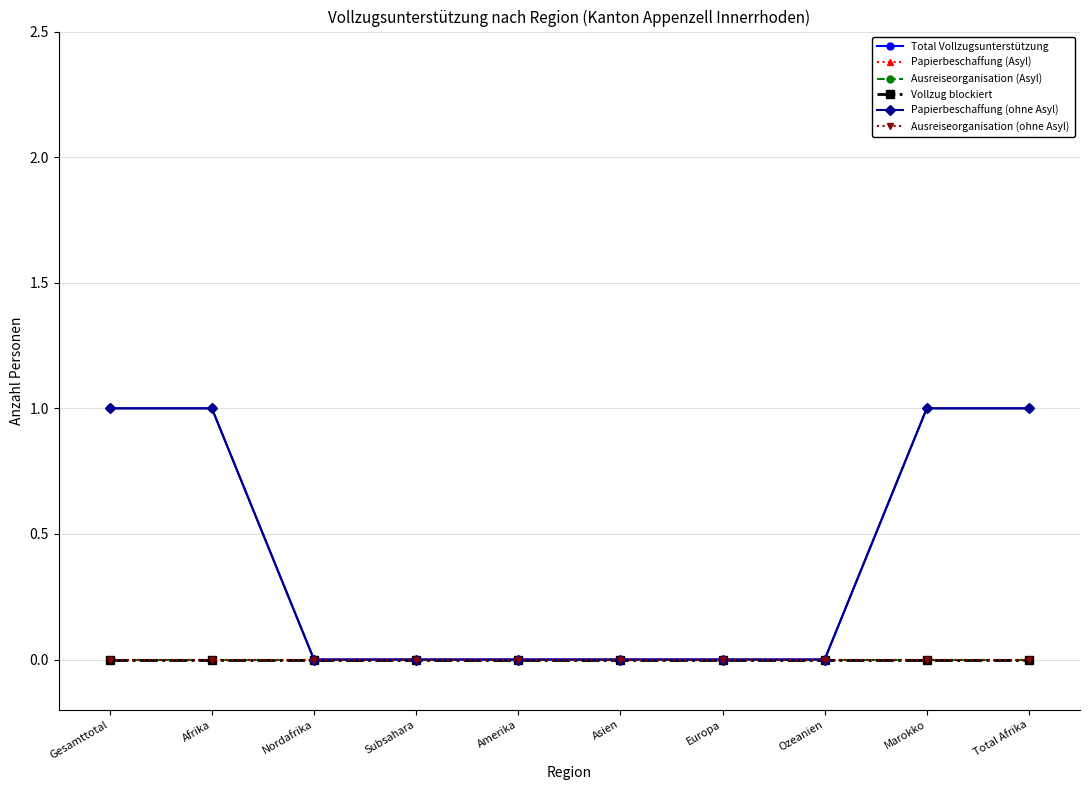

True or false: Ausreiseorganisation (Asyl) has more than 0 points higher than both neighbors.

False